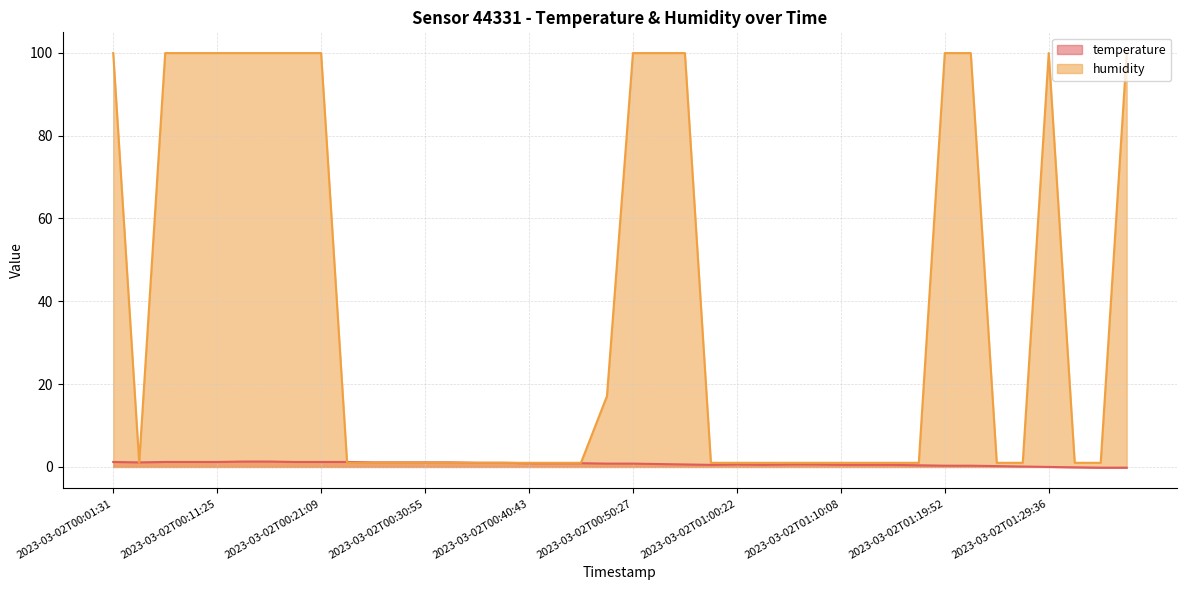

Rank the series by their average value, from highest to lowest.

humidity, temperature